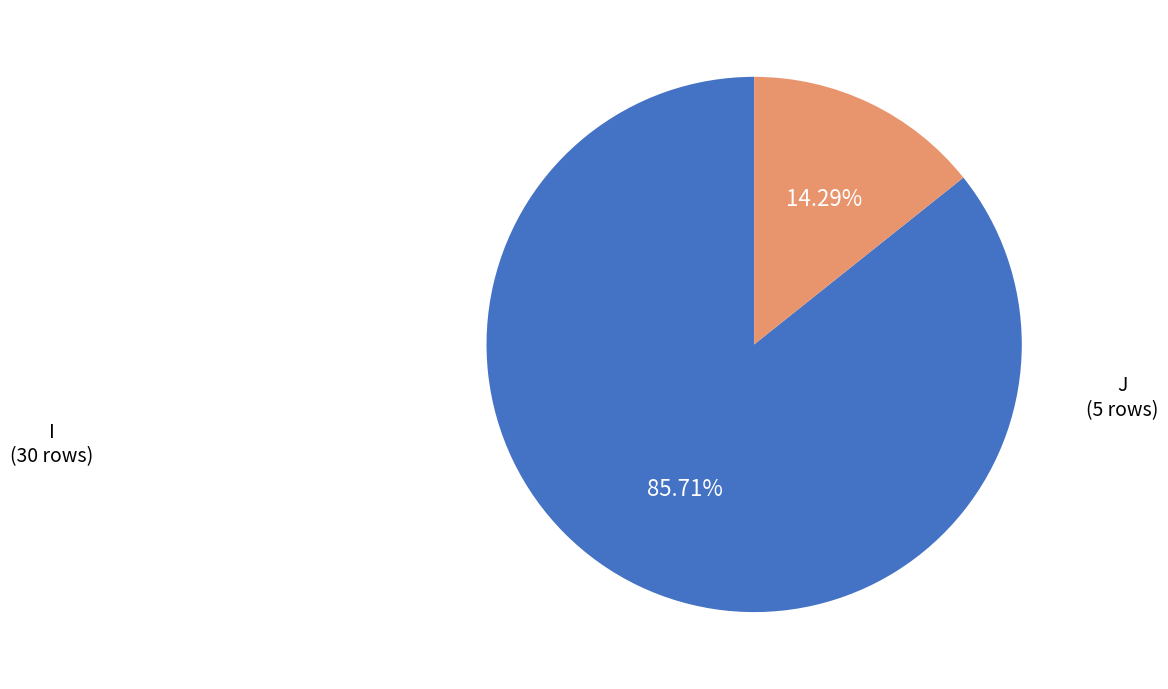

Is there a majority slice in this chart?

Yes